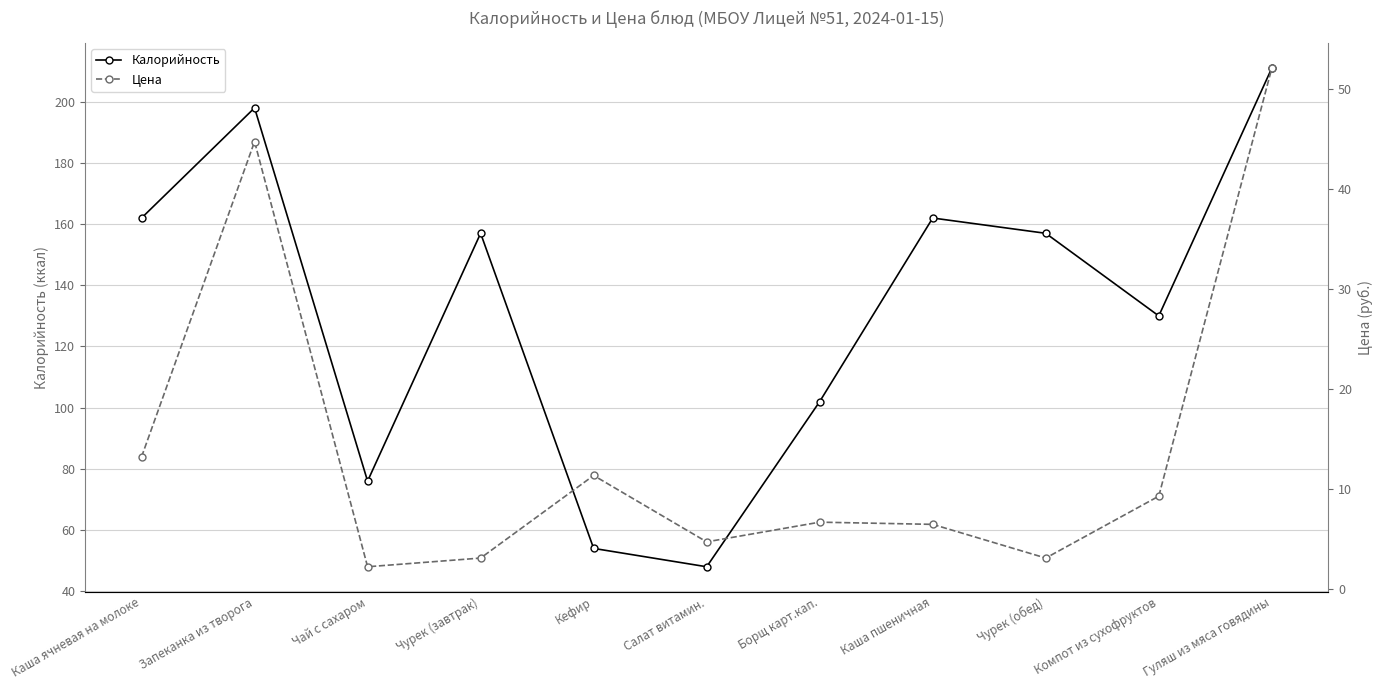

What is the maximum value for Цена?

52.1